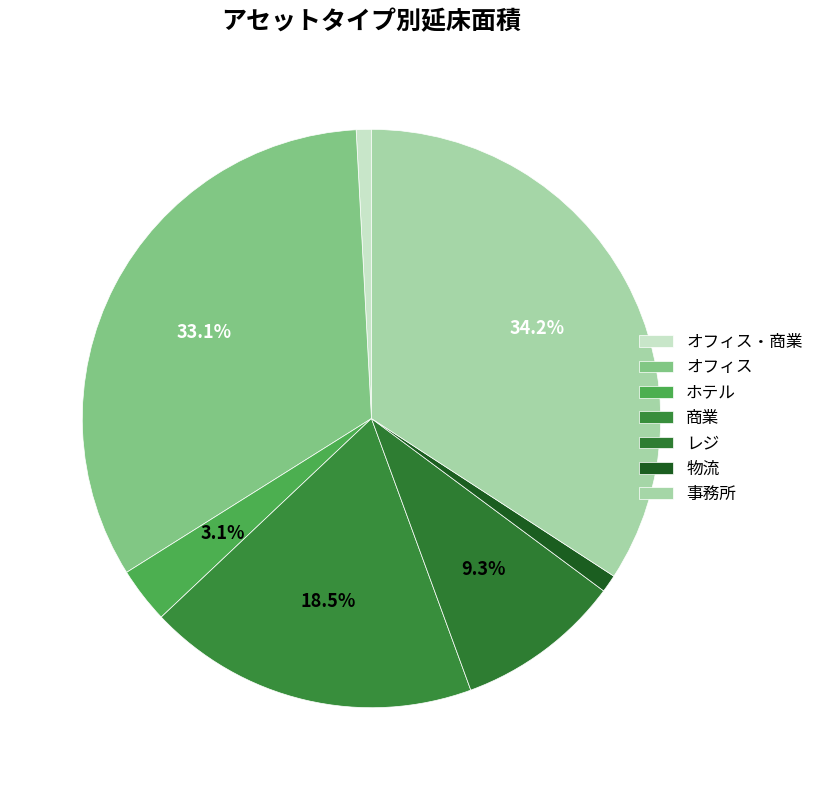

How much of the chart is everything except レジ?

90.7%